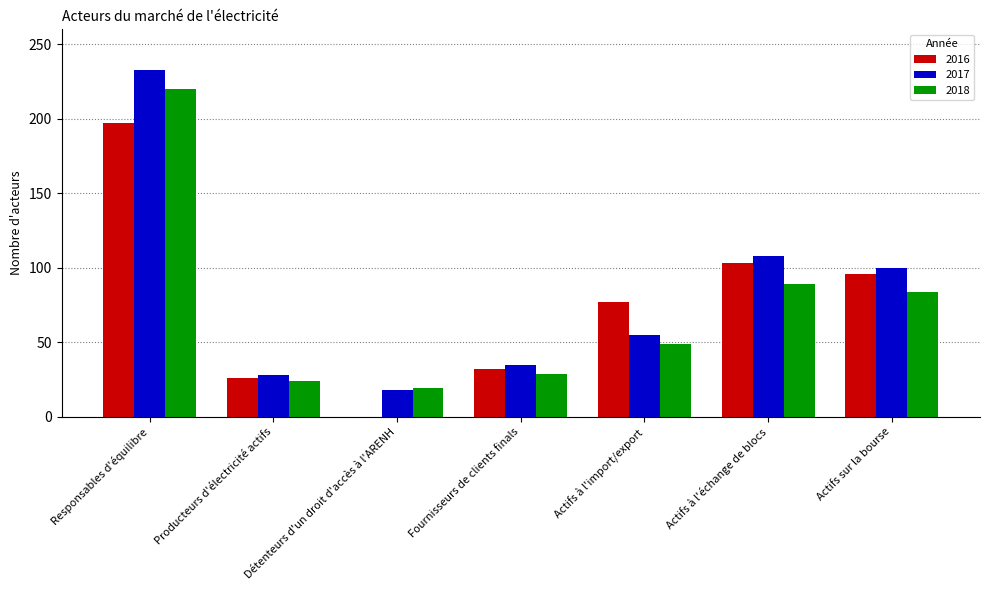

How many positive values does the 2016 series have?

6